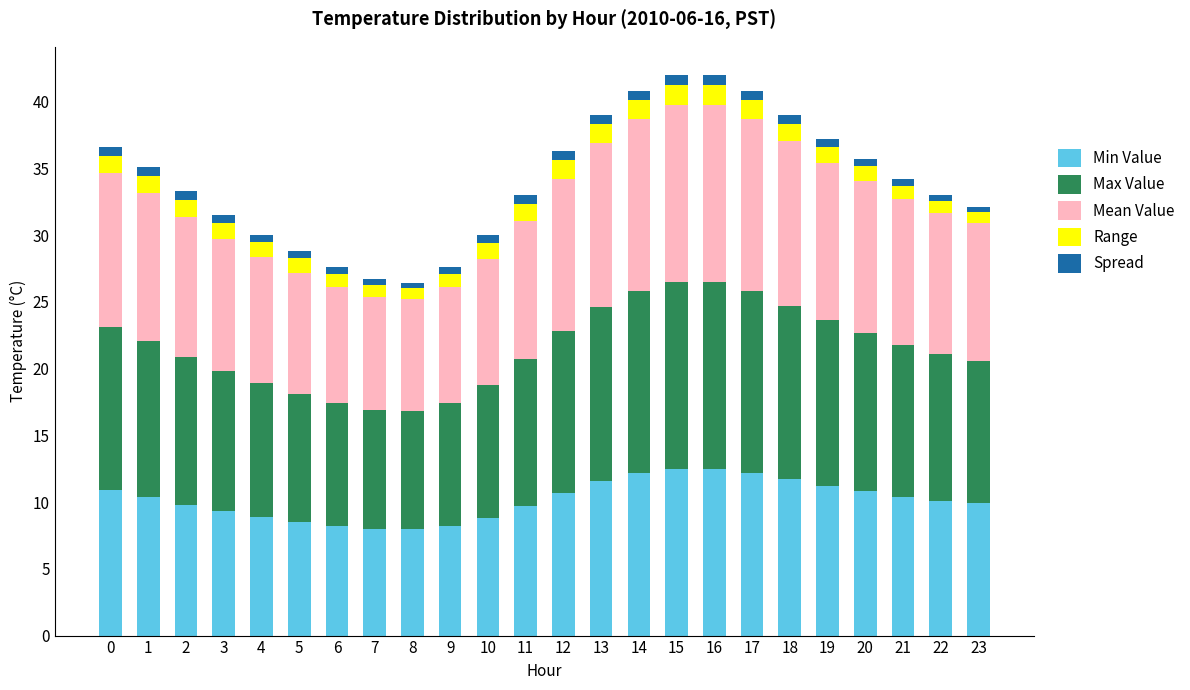

What is the minimum value for Min Value?

8.0